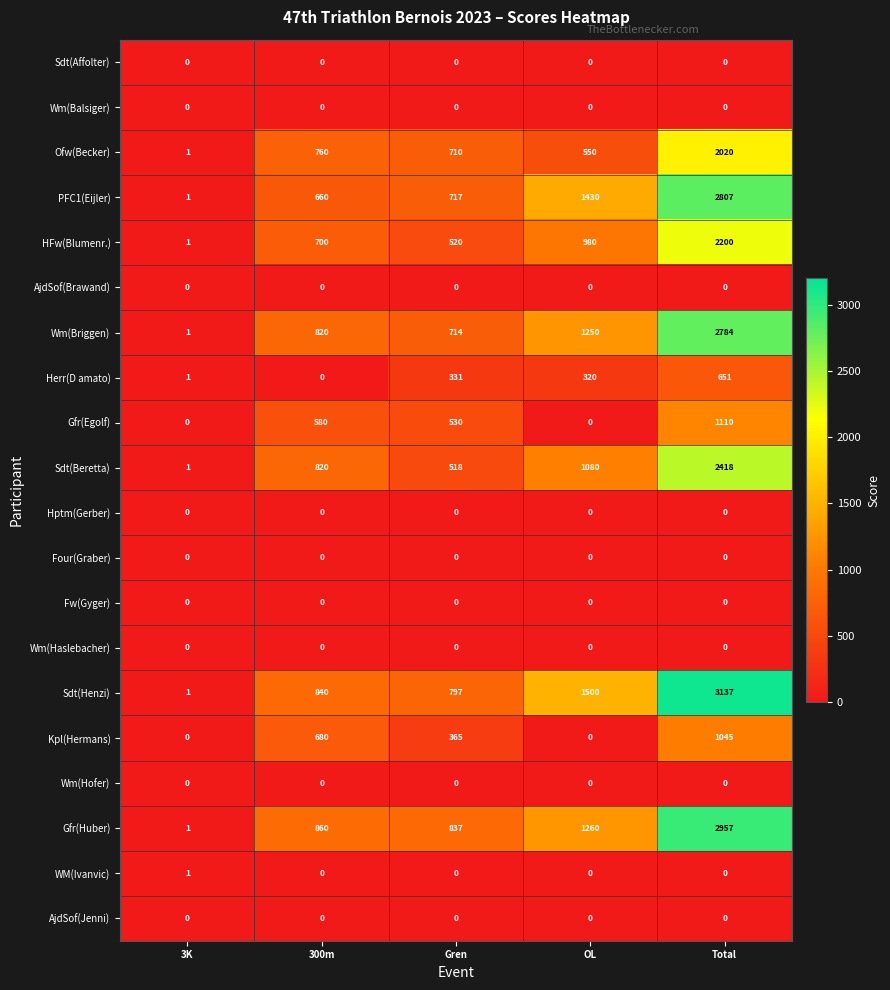

Where is Sdt(Beretta) nearest to the value 1209?

OL